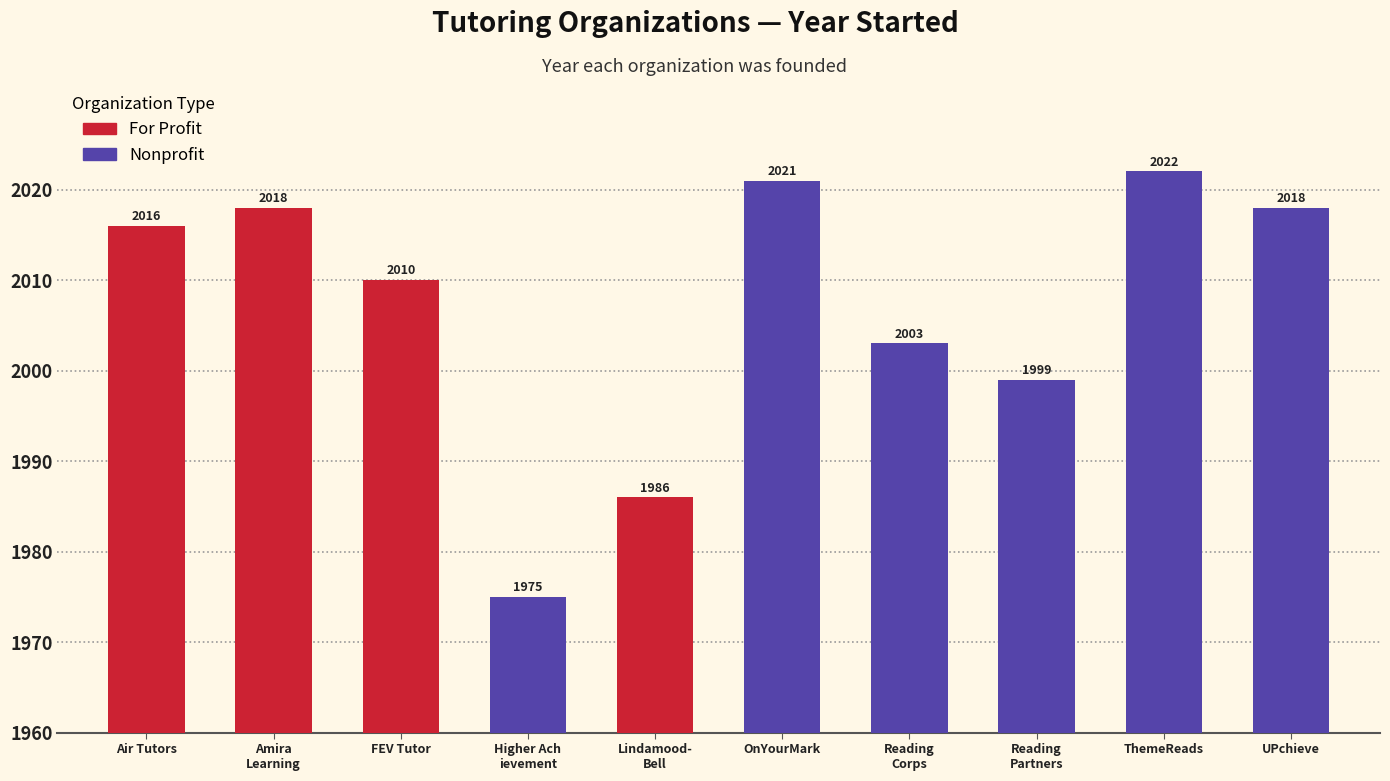

Is it true that the value at Air Tutors is 3512?

False